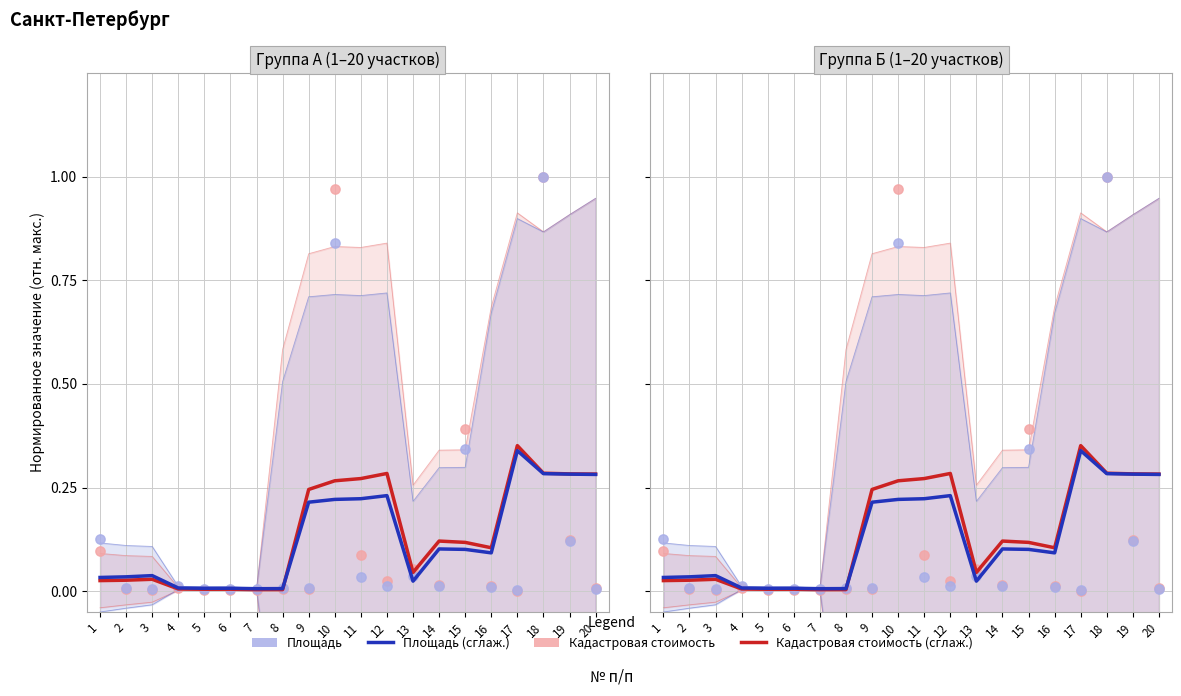

What is the total value across all series at 19?

0.8